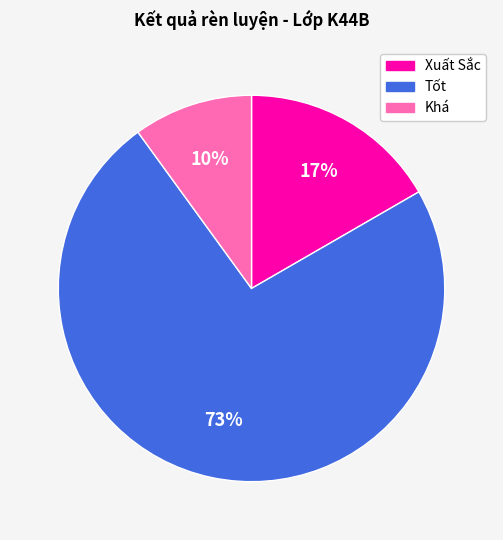

The Tốt slice represents 73% of the pie. True or false?

True